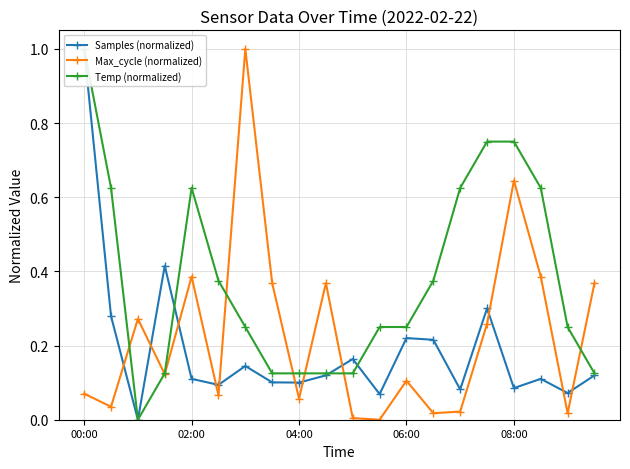

In Max_cycle (normalized), how many points are lower than both neighbors (excluding endpoints)?

7